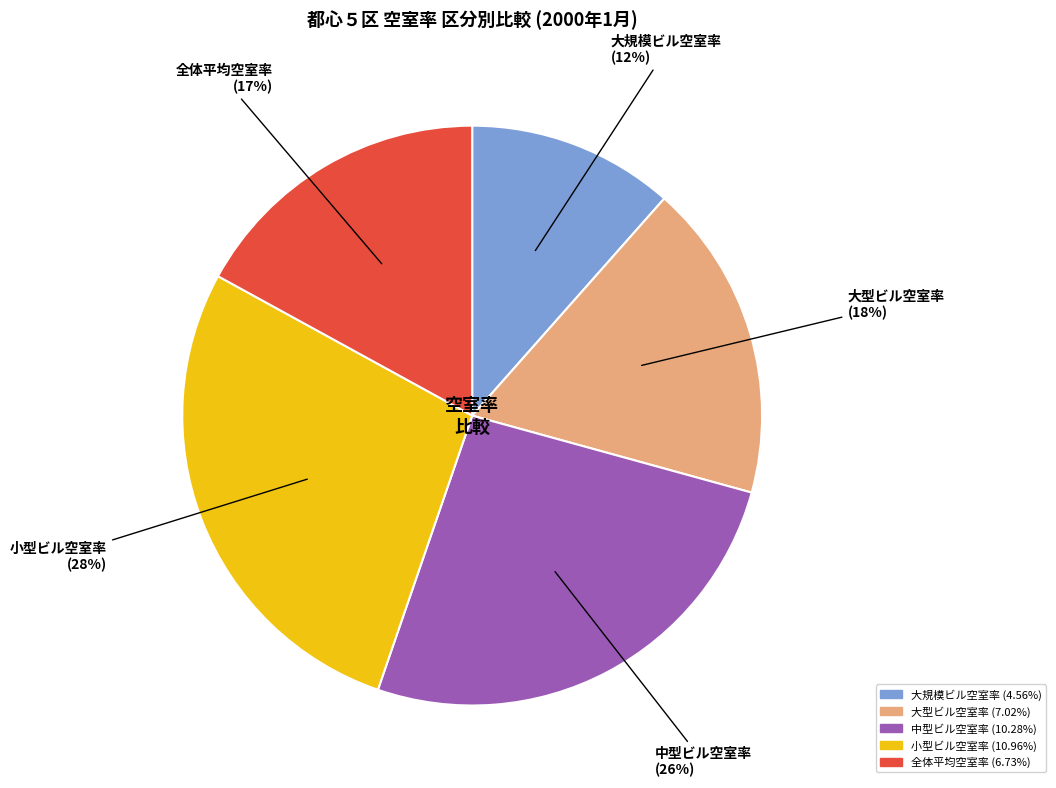

Does any single category account for the majority?

No